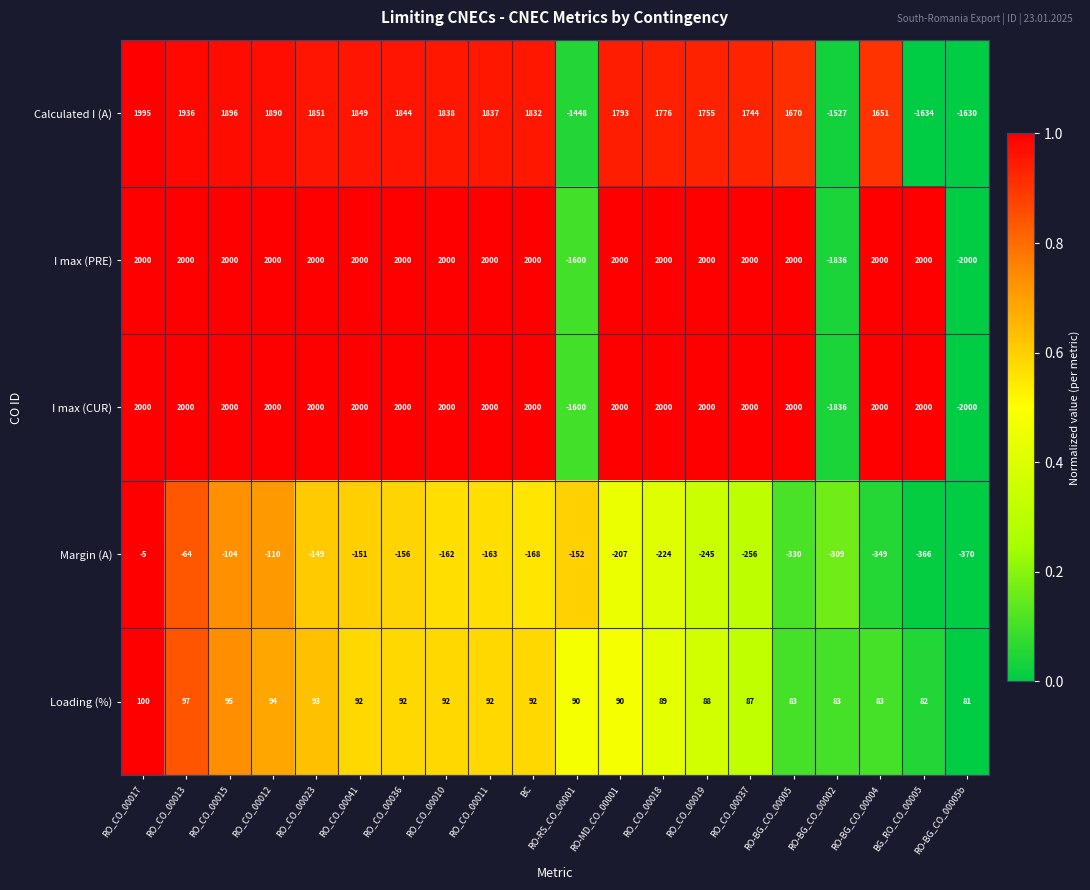

True or false: Margin (A) has a value of -309 at RO-BG_CO_00002.

True